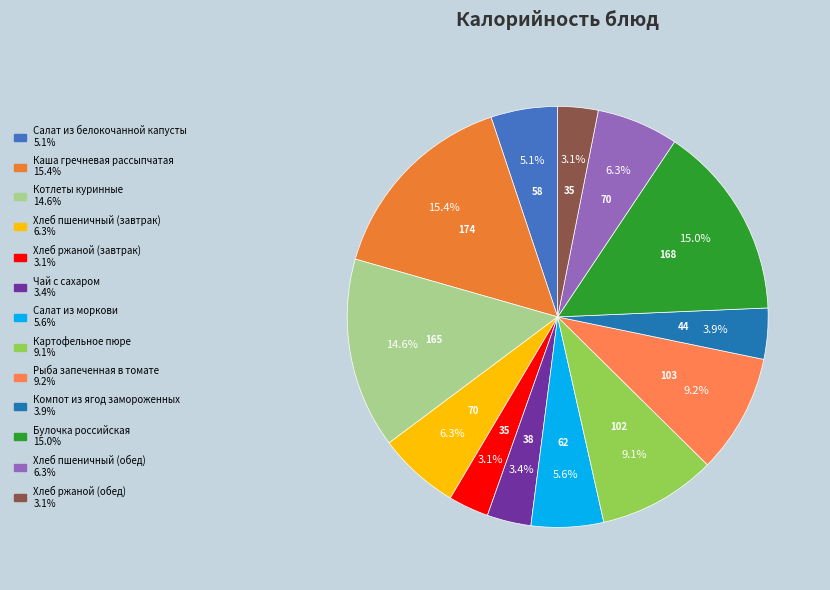

To the nearest percent, what is the combined percentage of Хлеб ржаной (завтрак) and Чай с сахаром?

6%